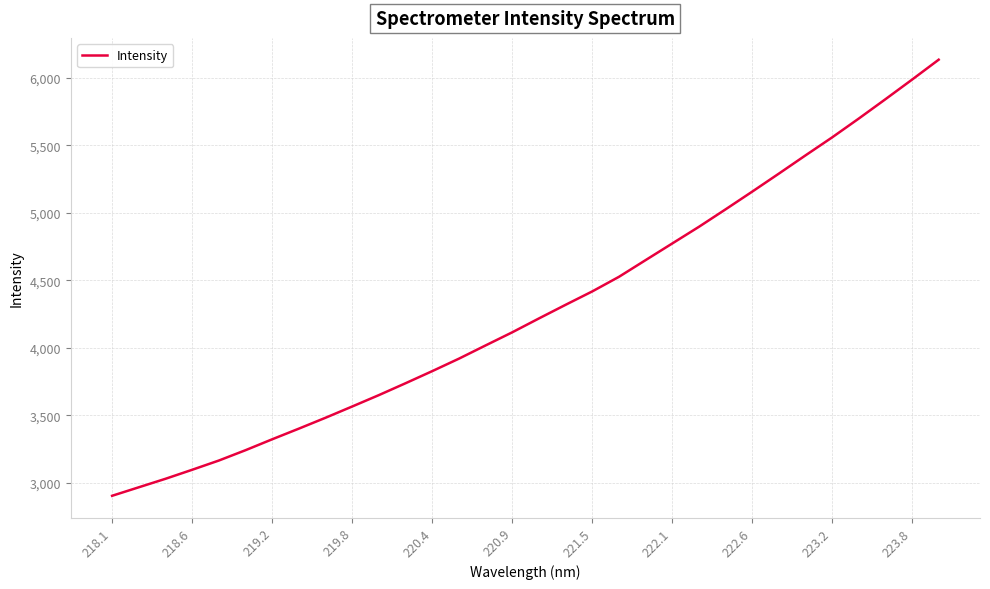

What is the greatest value displayed?

6132.6